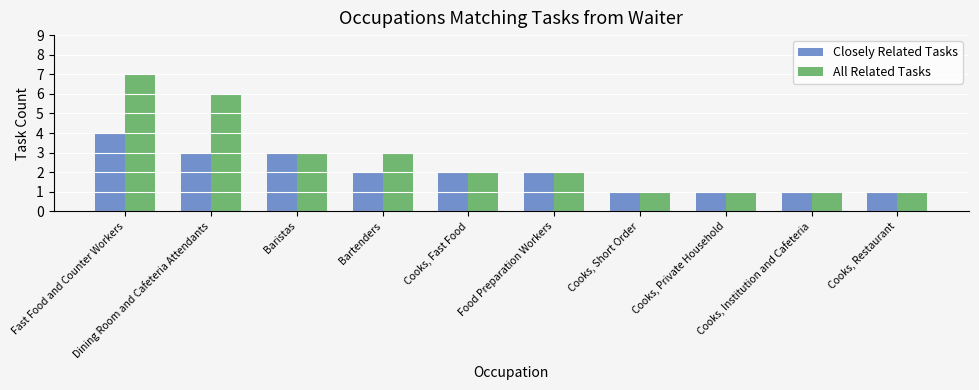

At which category is the sum across all series the highest?

Fast Food and Counter Workers